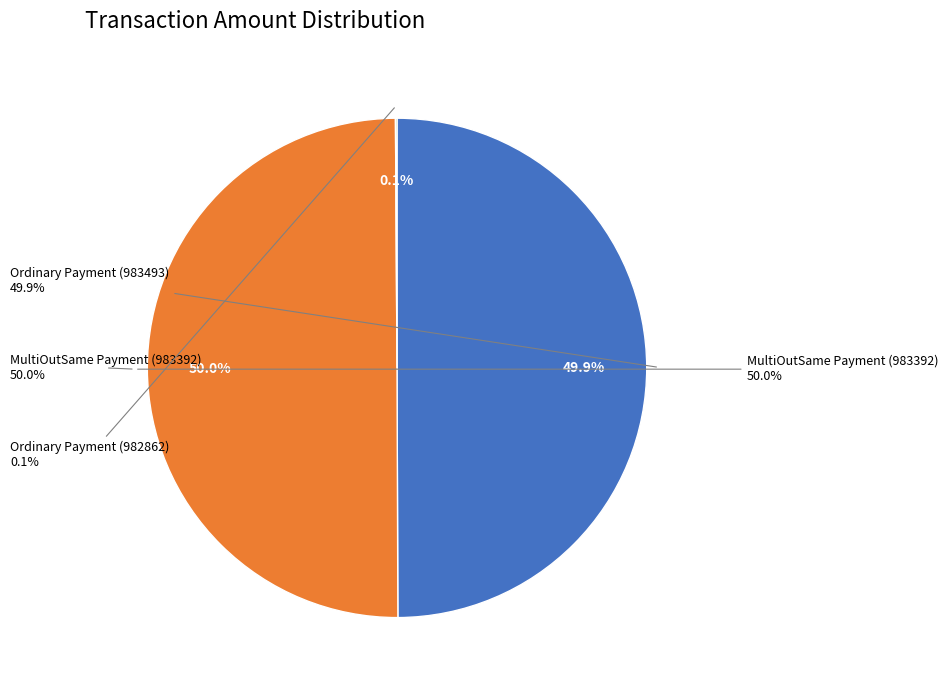

Count the number of slices in the pie.

3